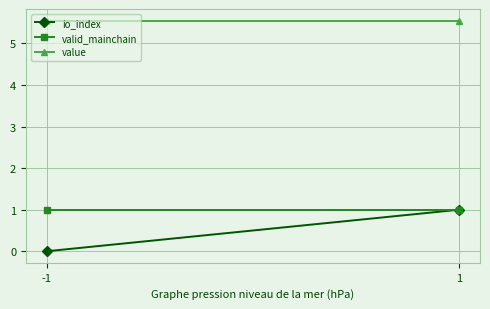

Reading left to right, what are all the values shown in this chart?

io_index: -1=0.0	1=1.0
valid_mainchain: -1=1.0	1=1.0
value: -1=5.6	1=5.6